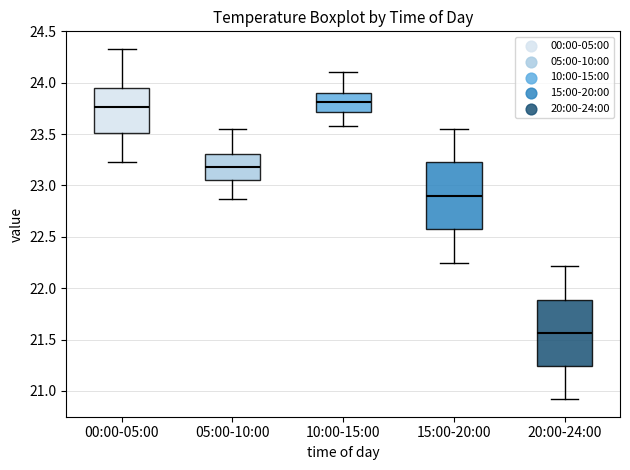

Reading left to right, read every box against the y-axis: the position of its median line, the range the box covers, and the ends of its whiskers. The values are not printed on the chart, so give them approximately, as read against the axis.

00:00-05:00: median 23.75, box 23.50 to 23.95, whiskers 23.25 to 24.35
05:00-10:00: median 23.20, box 23.05 to 23.30, whiskers 22.85 to 23.55
10:00-15:00: median 23.80, box 23.70 to 23.90, whiskers 23.60 to 24.10
15:00-20:00: median 22.90, box 22.55 to 23.25, whiskers 22.25 to 23.55
20:00-24:00: median 21.55, box 21.25 to 21.90, whiskers 20.90 to 22.20